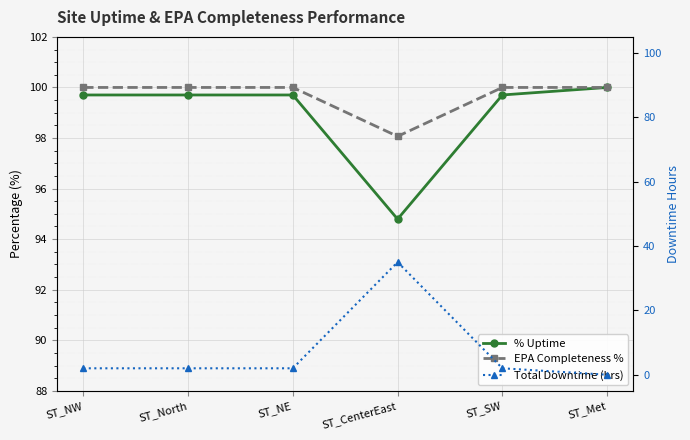

What is the difference between the highest and lowest values at ST_NE?

98.0